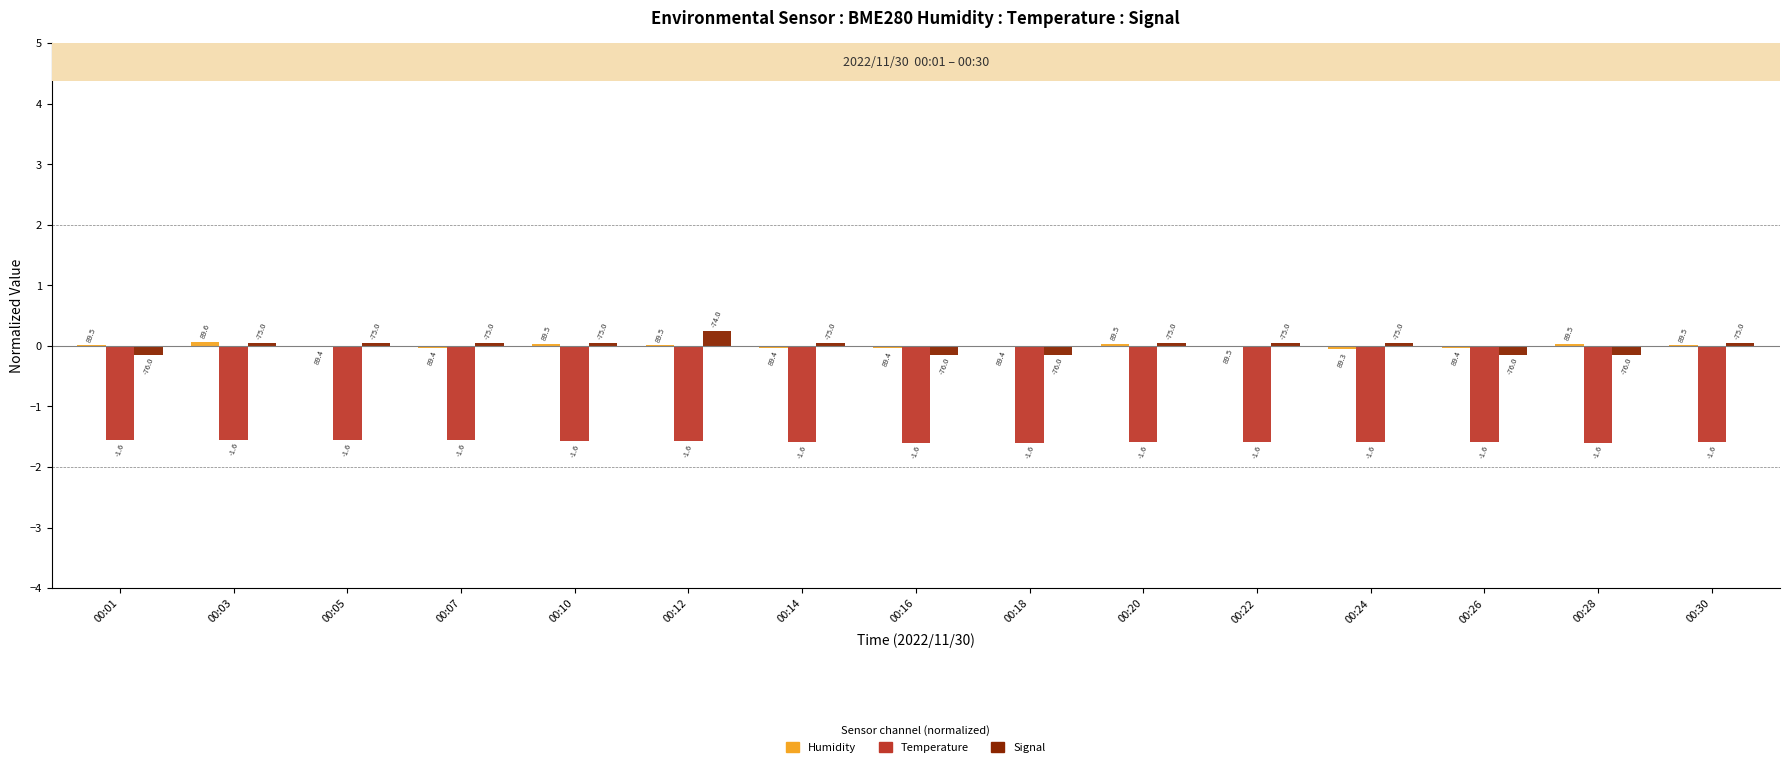

Does the chart contain stacked bars?

No